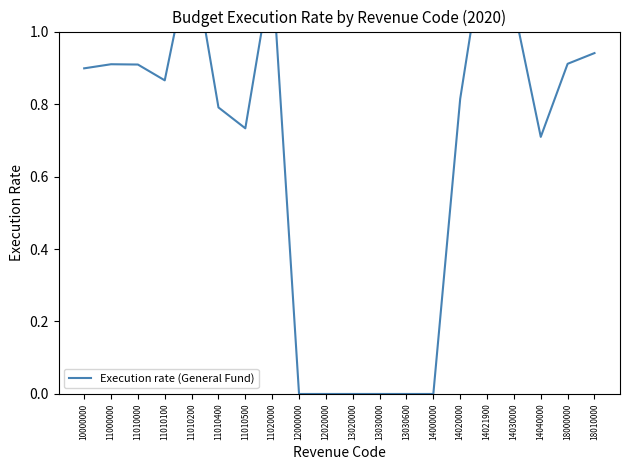

Which category has the highest value across all series?

14021900